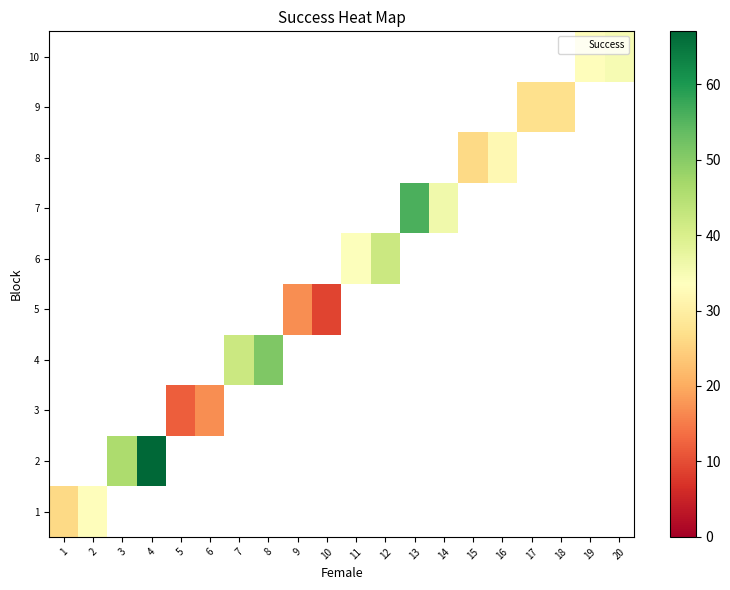

What is the smallest value displayed?

9.0